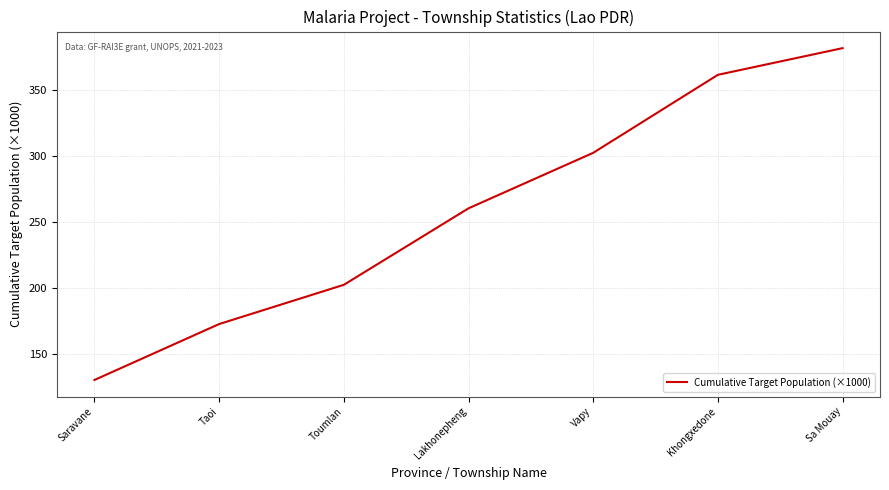

True or false: the data has more than 1 interior local peaks.

False